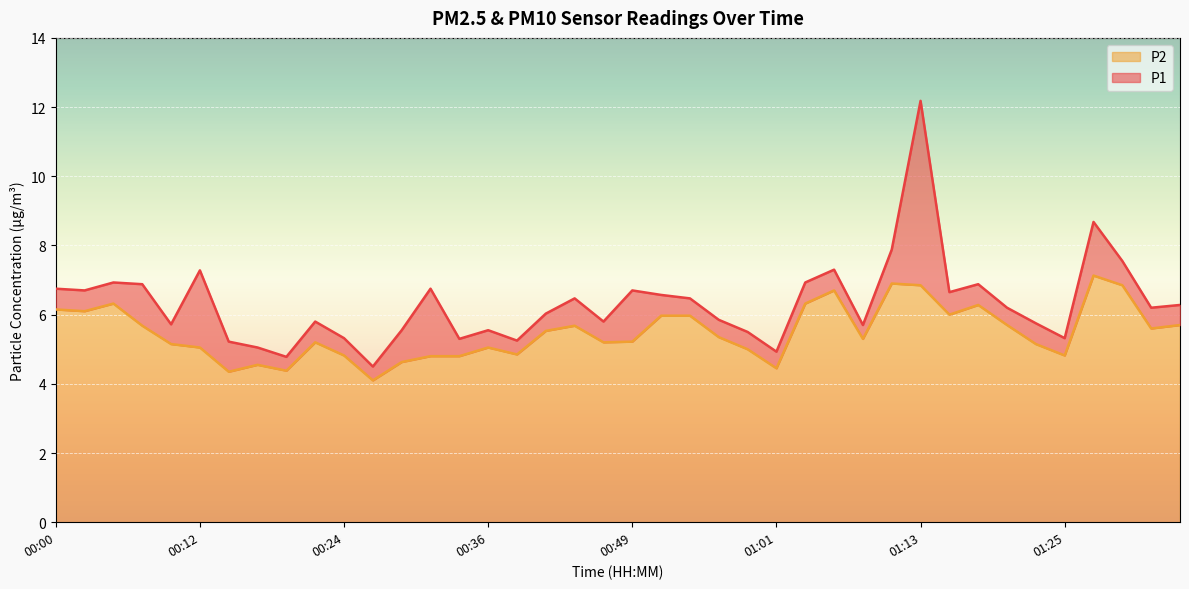

Reading left to right, extract all data points from this chart.

P1: 00:00=6.8	00:02=6.7	00:05=6.9	00:07=6.9	00:10=5.7	00:12=7.3	00:15=5.2	00:17=5.0	00:19=4.8	00:22=5.8	00:24=5.3	00:27=4.5	00:29=5.5	00:32=6.8	00:34=5.3	00:36=5.5	00:39=5.2	00:41=6.0	00:44=6.5	00:46=5.8	00:49=6.7	00:51=6.6	00:54=6.5	00:56=5.8	00:59=5.5	01:01=4.9	01:03=6.9	01:06=7.3	01:08=5.7	01:11=7.9	01:13=12.2	01:16=6.7	01:18=6.9	01:20=6.2	01:23=5.8	01:25=5.3	01:28=8.7	01:30=7.5	01:33=6.2	01:35=6.3
P2: 00:00=6.2	00:02=6.1	00:05=6.3	00:07=5.7	00:10=5.2	00:12=5.0	00:15=4.3	00:17=4.5	00:19=4.4	00:22=5.2	00:24=4.8	00:27=4.1	00:29=4.6	00:32=4.8	00:34=4.8	00:36=5.0	00:39=4.8	00:41=5.5	00:44=5.7	00:46=5.2	00:49=5.2	00:51=6.0	00:54=6.0	00:56=5.3	00:59=5.0	01:01=4.5	01:03=6.3	01:06=6.7	01:08=5.3	01:11=6.9	01:13=6.8	01:16=6.0	01:18=6.3	01:20=5.7	01:23=5.2	01:25=4.8	01:28=7.1	01:30=6.8	01:33=5.6	01:35=5.7